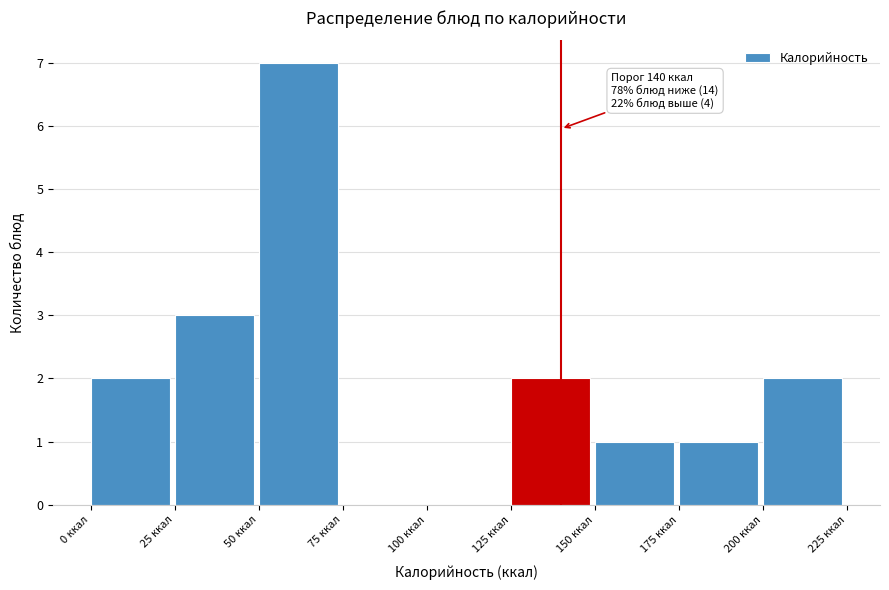

Over which range of the x-axis is the bar tallest?

50 to 75